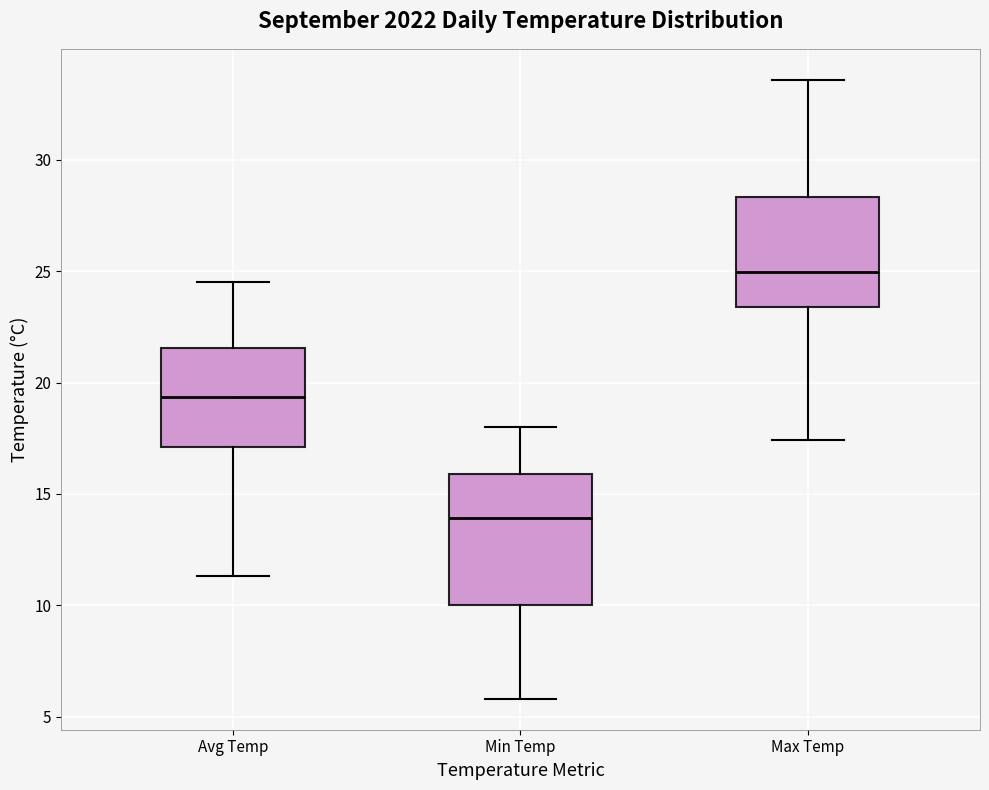

Which box is the tallest, from its lower edge to its upper edge?

Min Temp